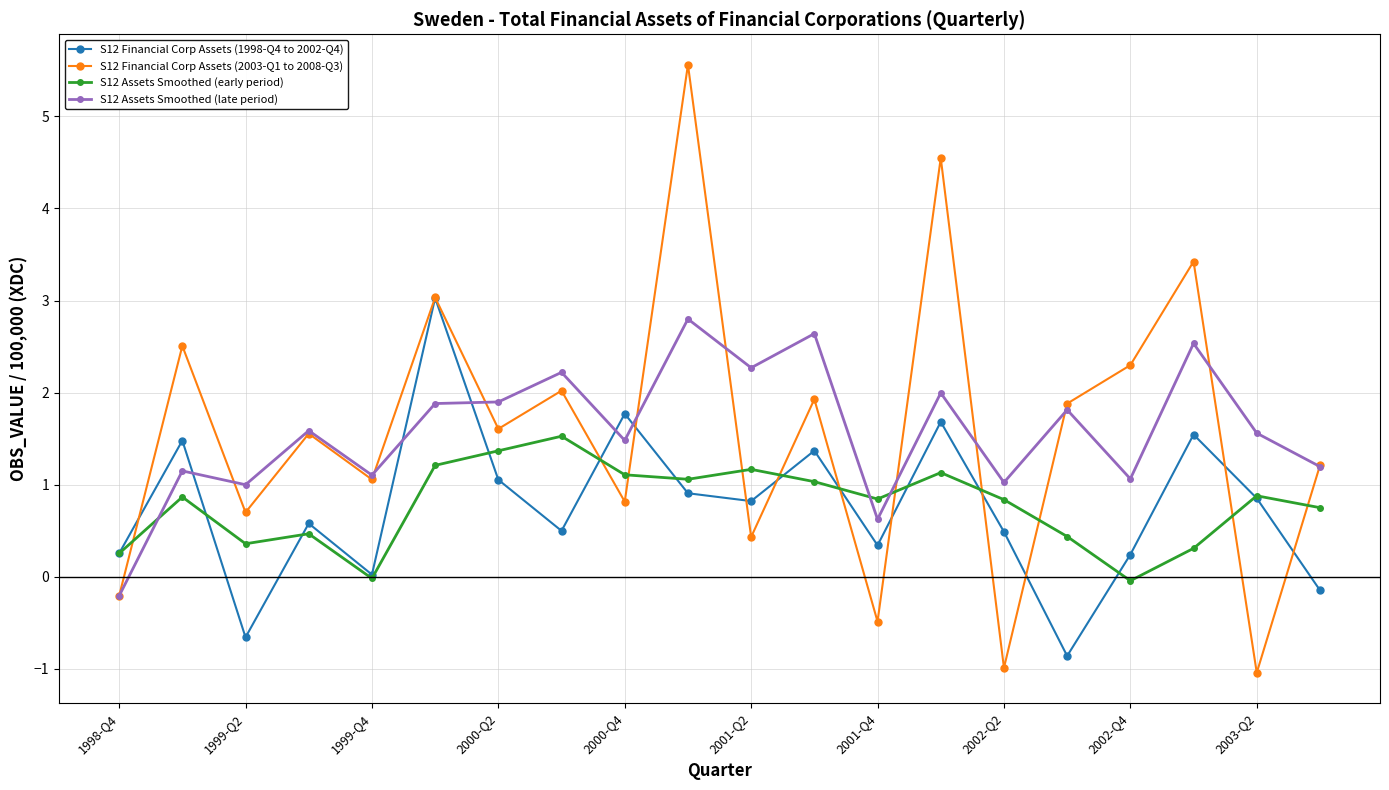

True or false: S12 Financial Corp Assets (2003-Q1 to 2008-Q3) has more than 2 interior local peaks.

True